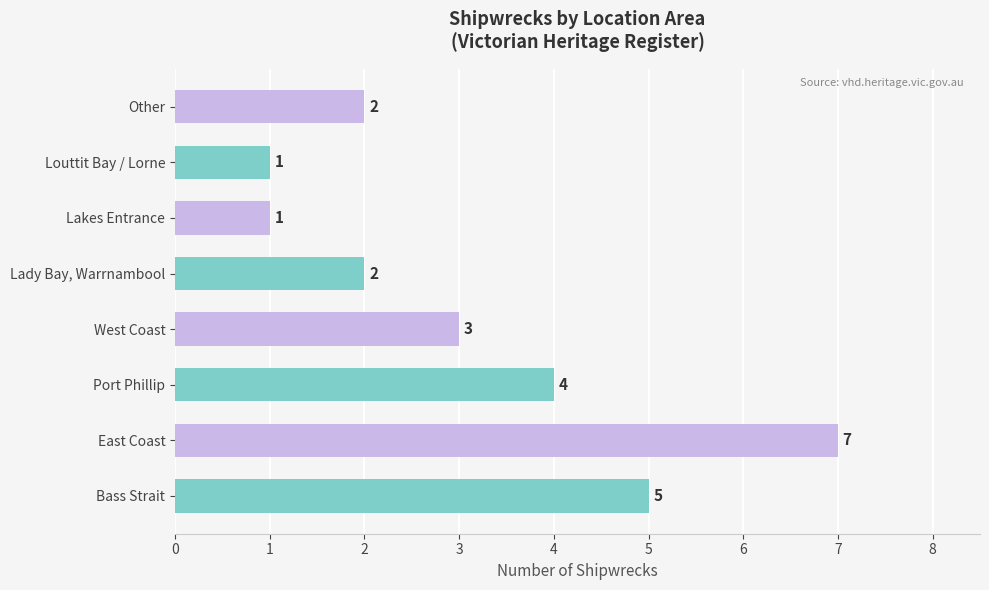

What is the maximum value shown in the chart?

7